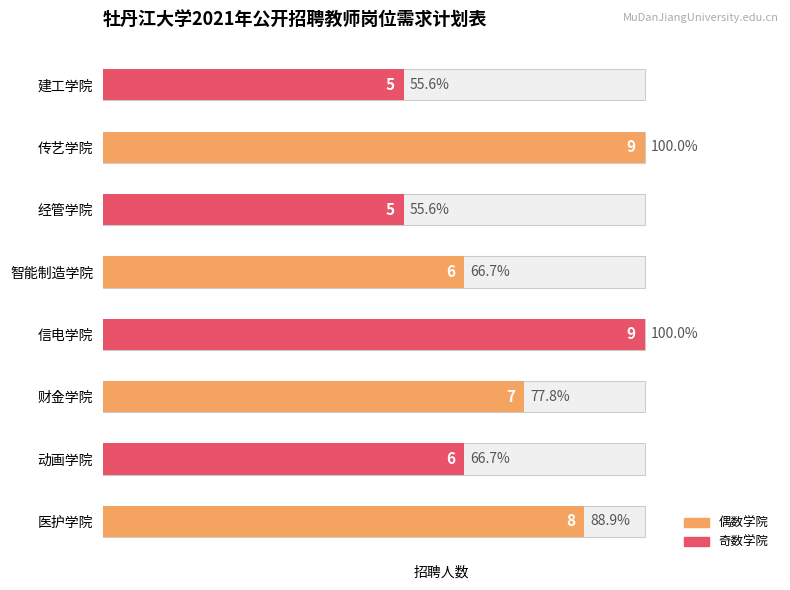

Reading right to left, transcribe all the data shown in this chart.

5	9	5	6	9	7	6	8